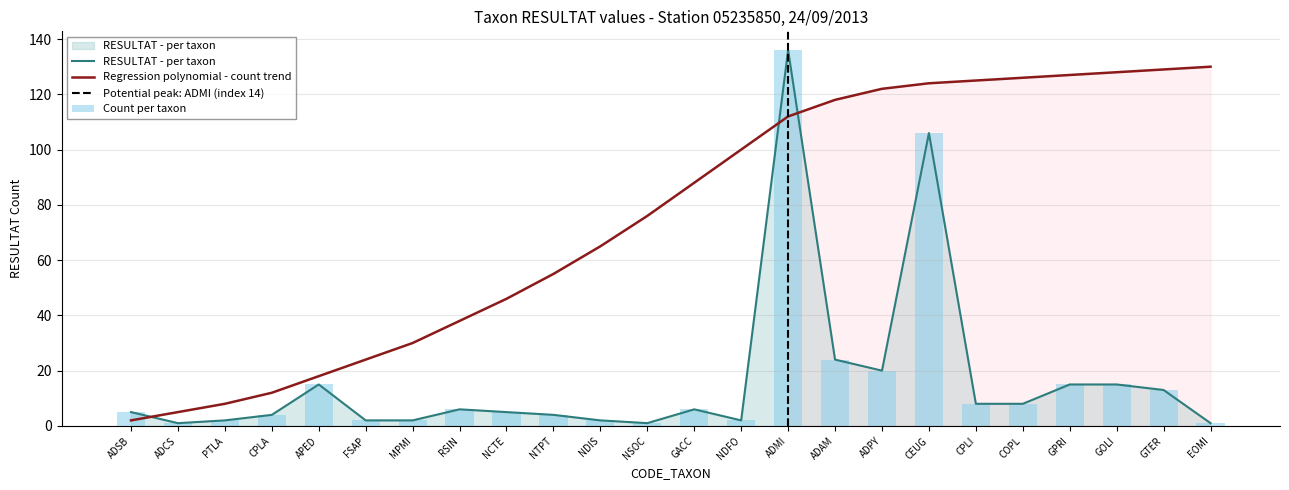

Where does the regression series first go above 88?

NDFO